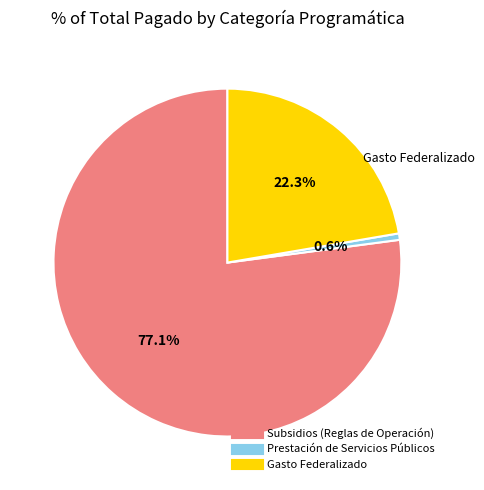

Is it true that Subsidios (Reglas de Operación) is 63% of the pie?

False